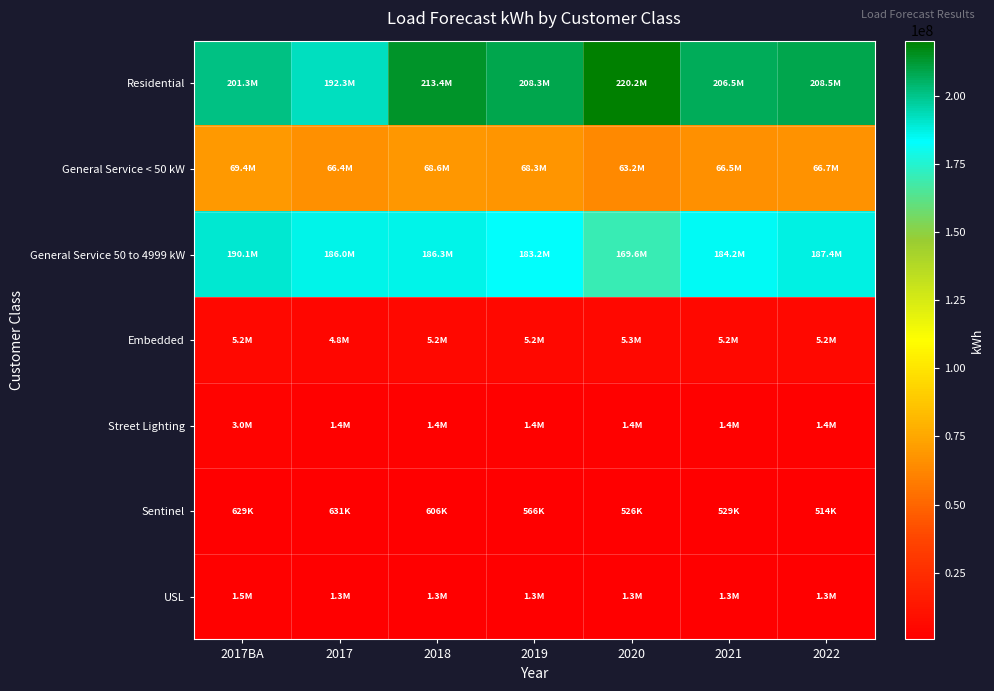

At how many categories does at least one series exceed 49447973?

7